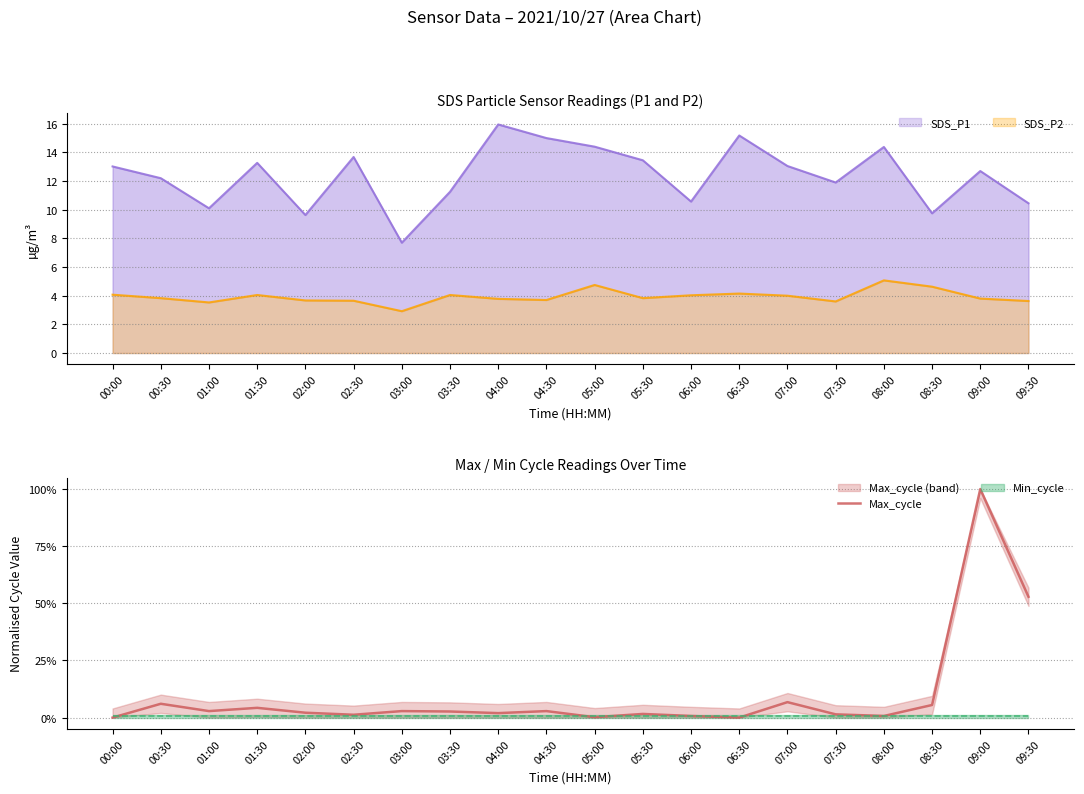

List the labels in order of value, smallest first.

00:00, 06:30, 05:00, 06:00, 08:00, 02:30, 07:30, 05:30, 04:00, 02:00, 03:30, 01:00, 03:00, 04:30, 01:30, 08:30, 00:30, 07:00, 09:30, 09:00